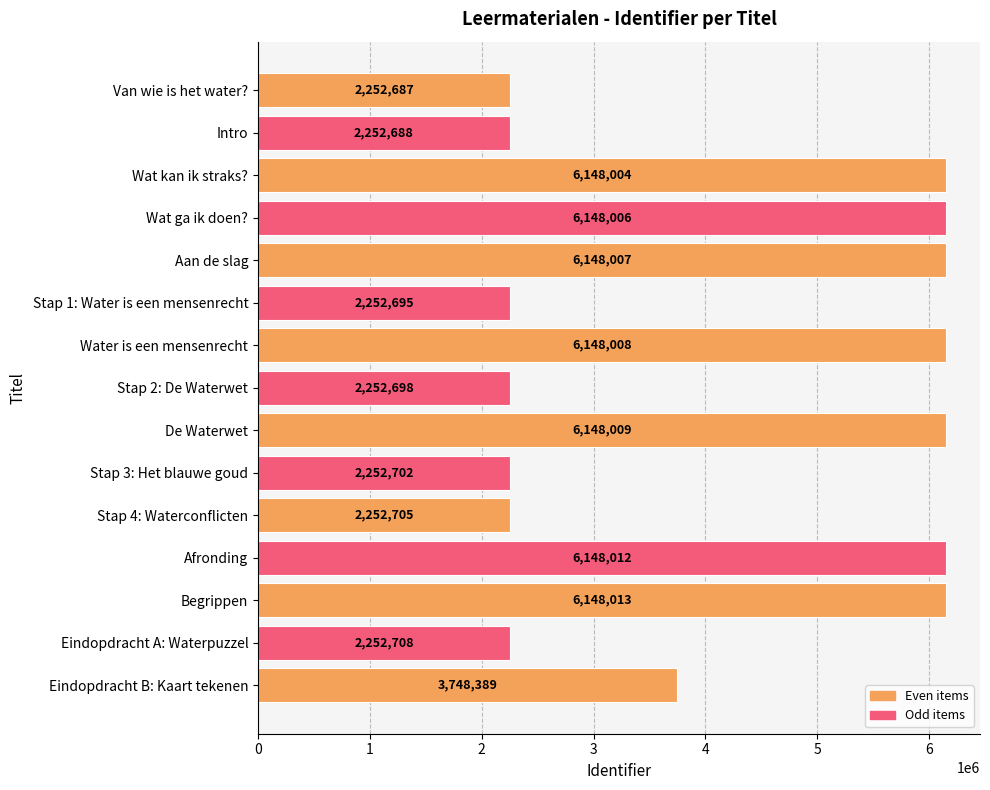

What value does the data have at Eindopdracht A: Waterpuzzel?

2252708